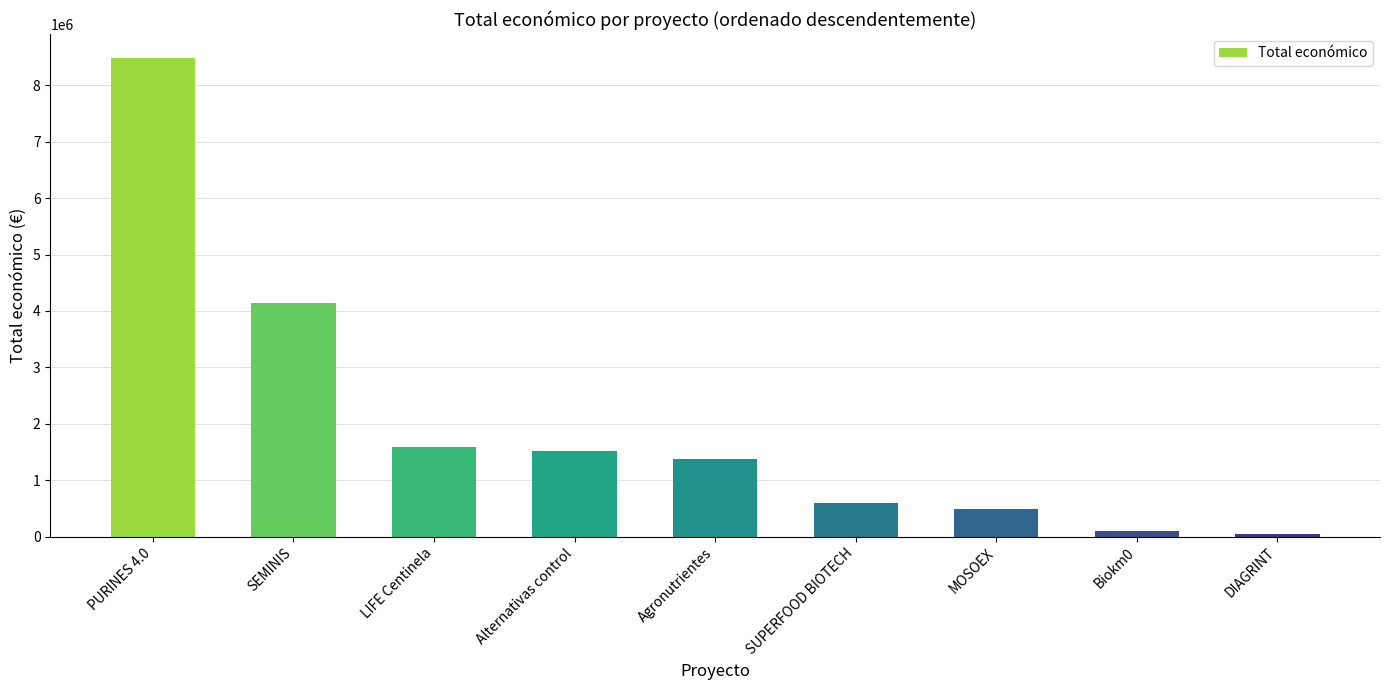

Which has a higher value, Alternativas control or PURINES 4.0?

PURINES 4.0